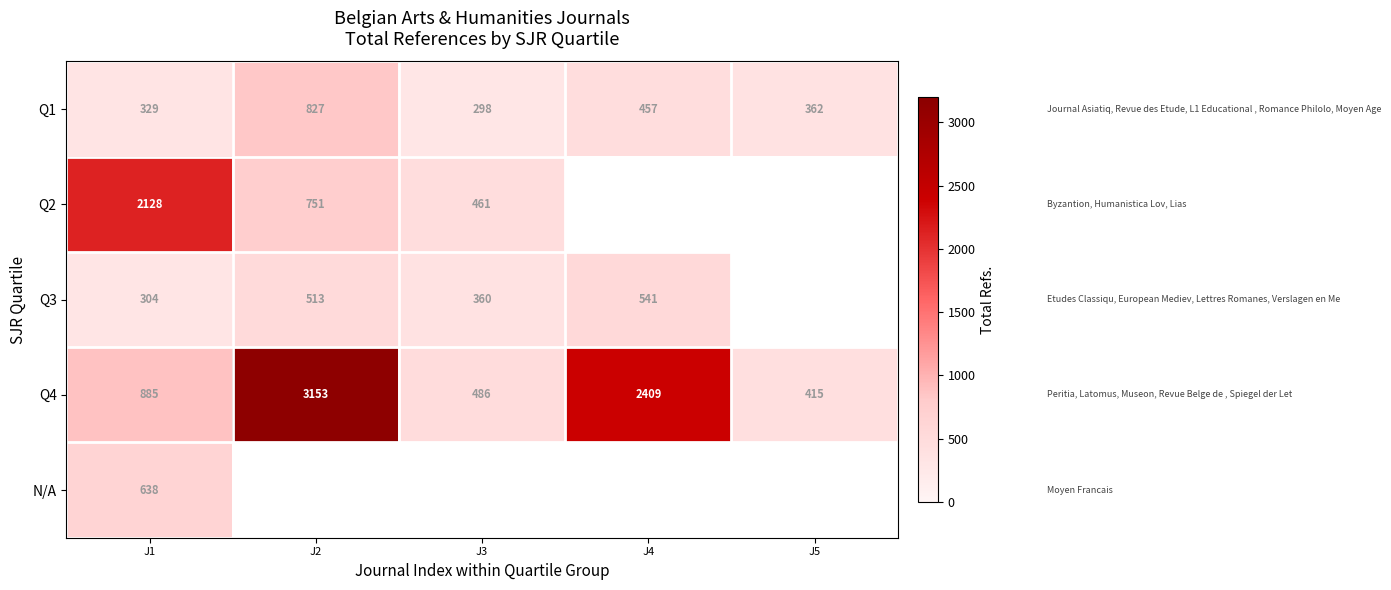

True or false: Q4 has a value of 146 at J5.

False